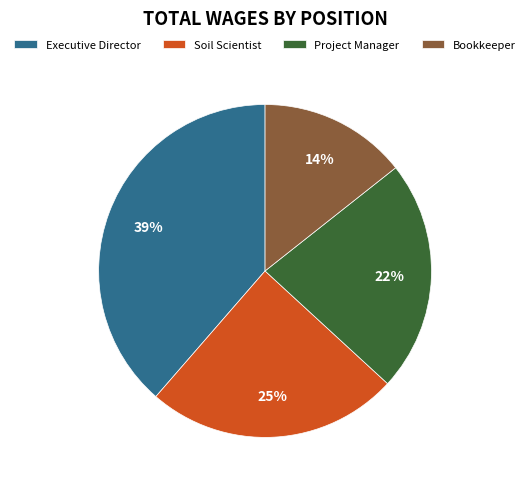

To the nearest percent, what percentage of the pie is Project Manager?

22%